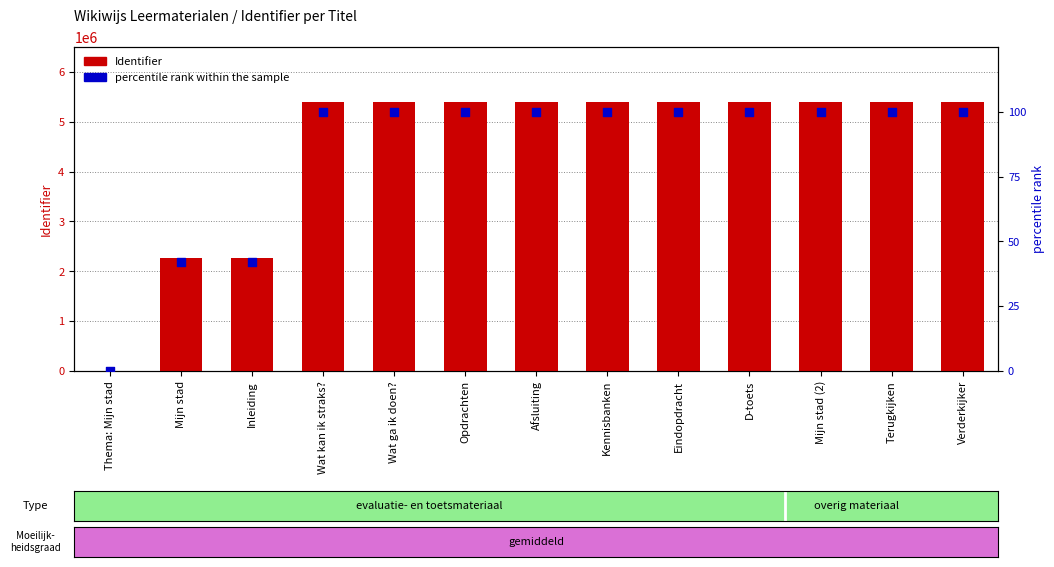

What are all the series names shown in the legend?

Identifier, percentile rank within the sample